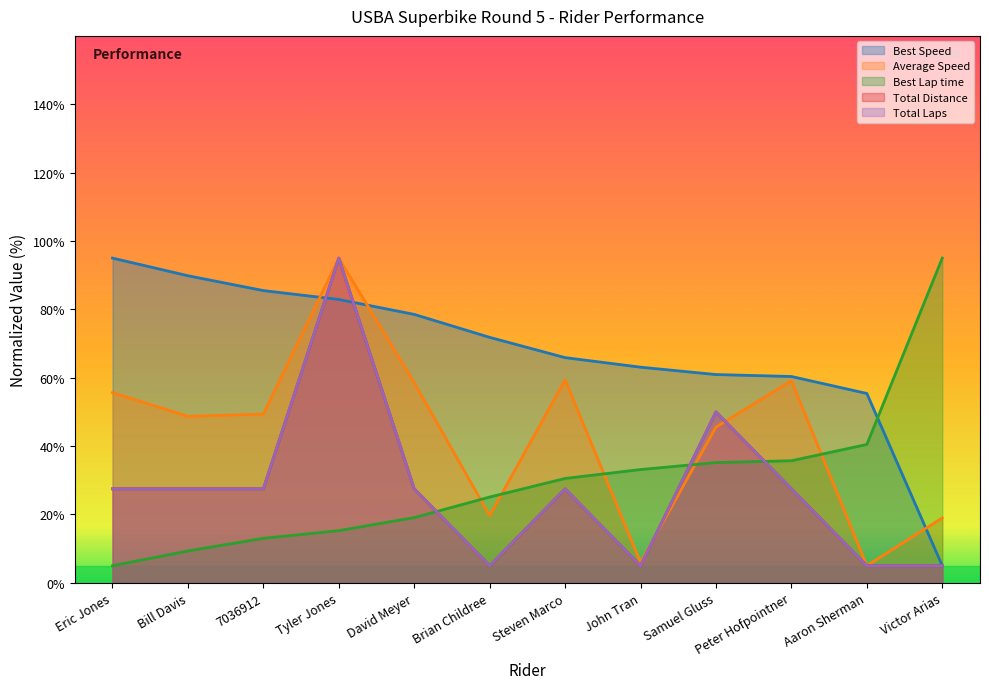

What position from the right is John Tran?

5